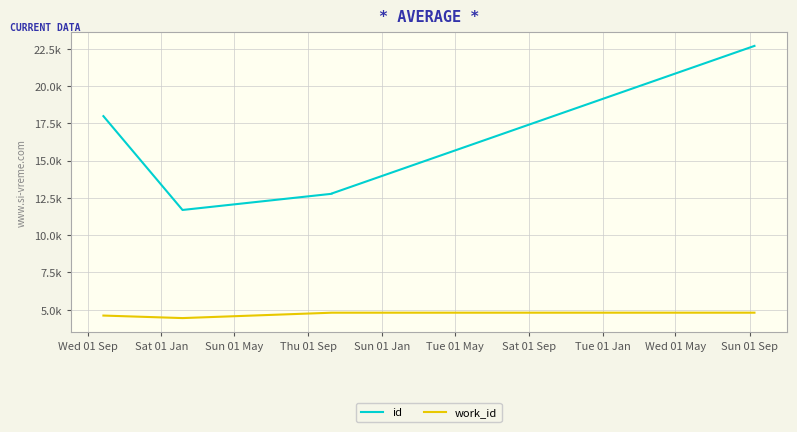

What is the difference between the maximum and second lowest values in the id series?

9921